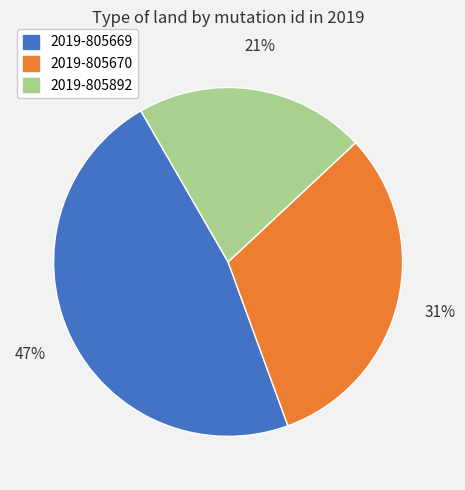

To the nearest percent, what is the difference between the largest and smallest slice percentages?

26%